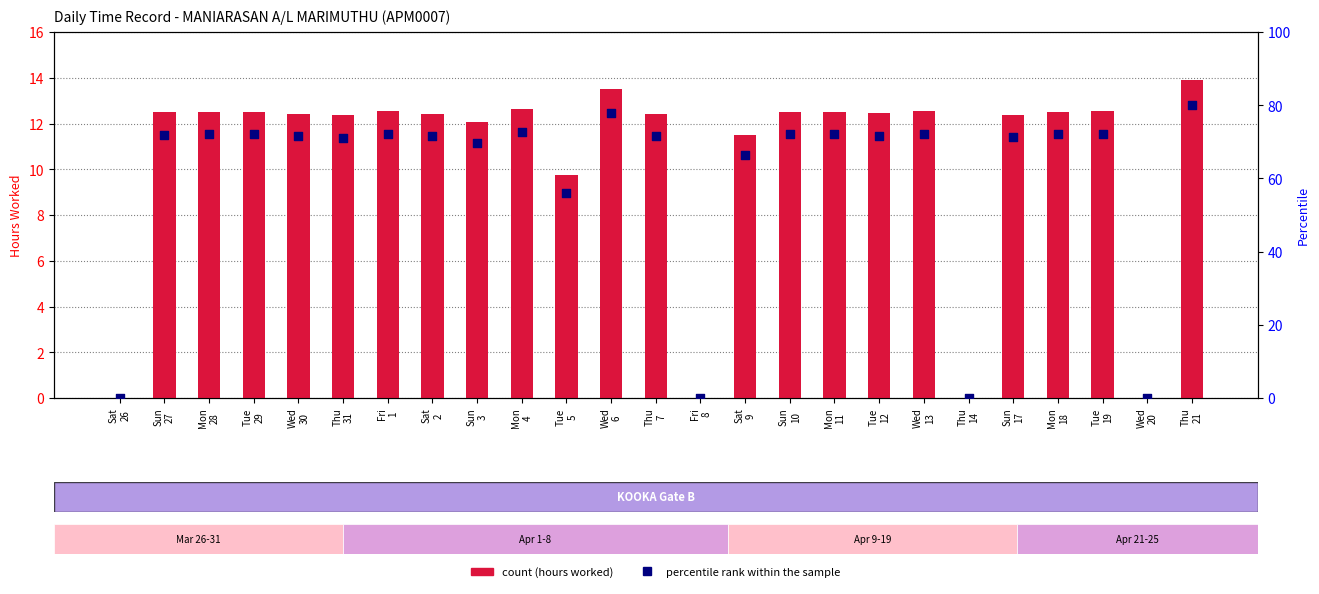

What is the total value across all series at Tue
5?

65.7